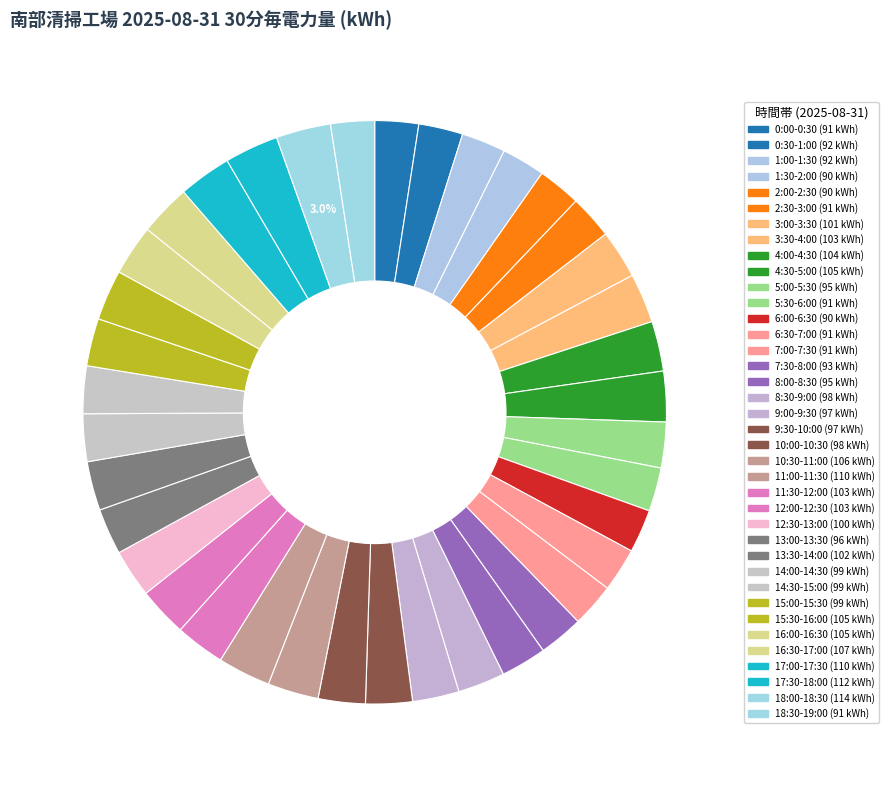

Count the number of slices in the pie.

38